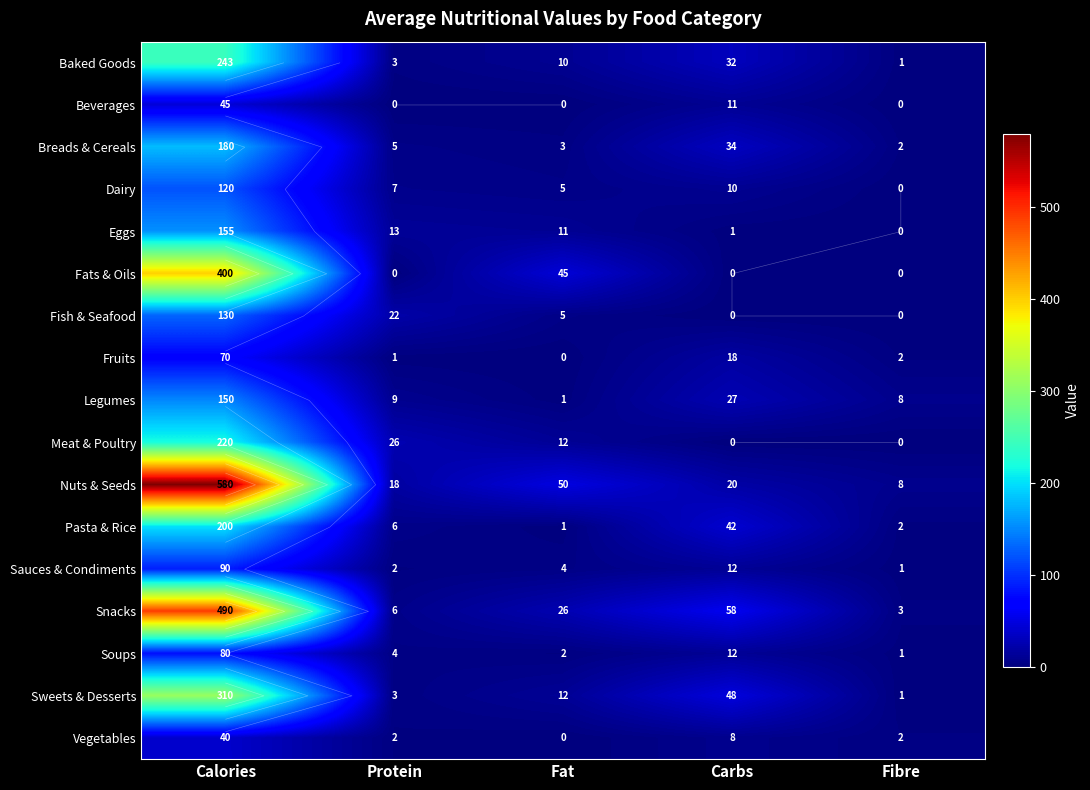

What is the spread (max minus min) of values at Protein?

26.0